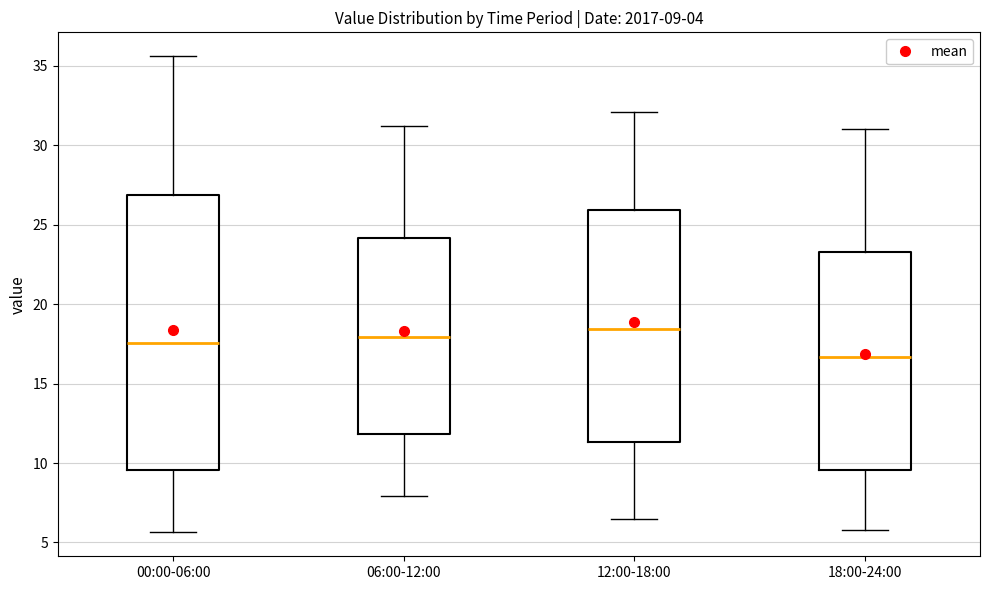

Which box is the tallest, from its lower edge to its upper edge?

00:00-06:00